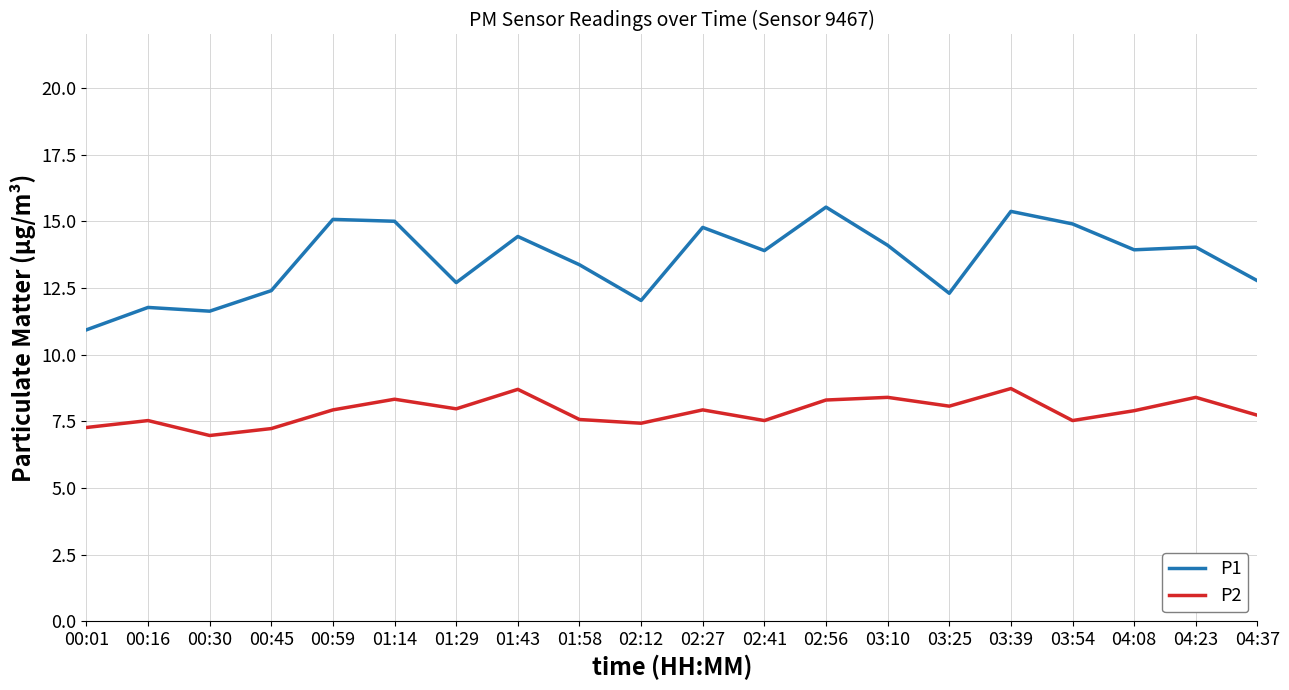

The P1 series shows 12.4 at 00:45. True or false?

True